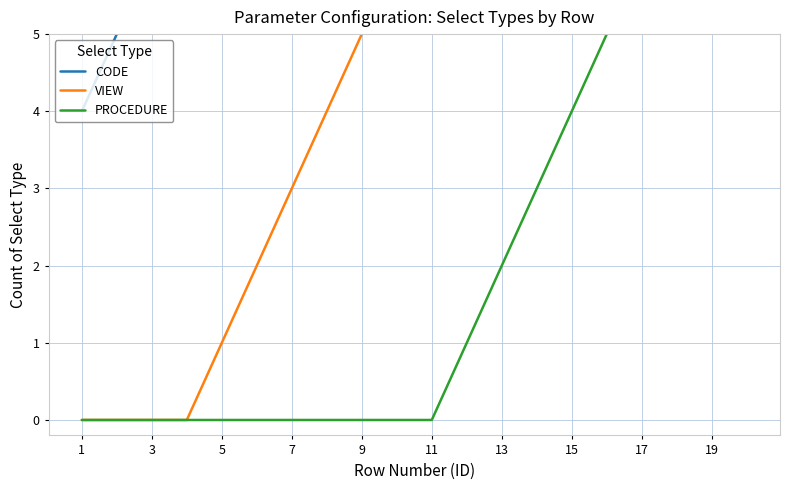

Reading left to right, list all the values displayed in this chart.

CODE: 4	5	6	7	8	9	10	11	12	13	14	15	16	17	18	19	20	21	22	23
VIEW: 0	0	0	0	1	2	3	4	5	6	7	7	7	7	7	7	7	8	9	10
PROCEDURE: 0	0	0	0	0	0	0	0	0	0	0	1	2	3	4	5	6	6	6	6